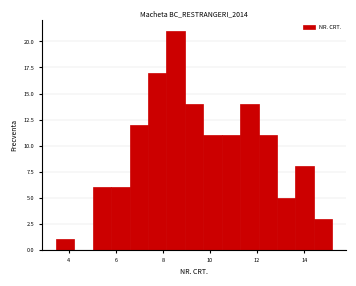

Read against the x-axis, roughly where is the centre of the tallest bar?

8.6